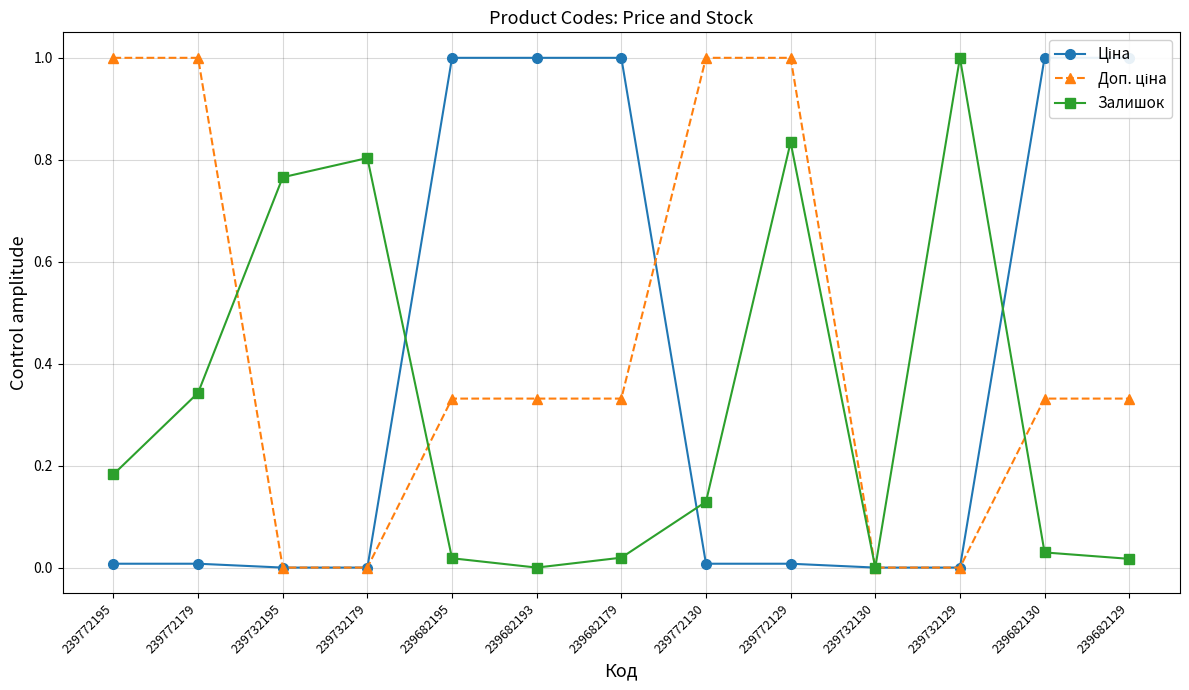

True or false: Залишок has a value of -0.7 at 239732130.

False